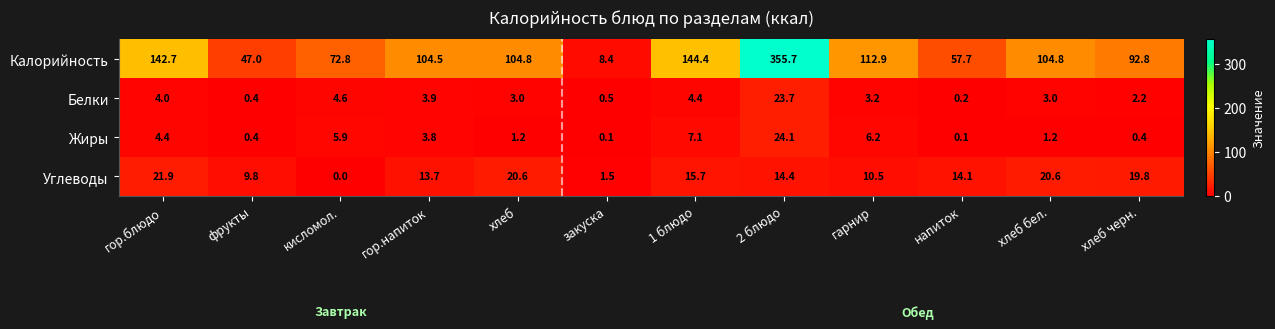

Rank the series at 2 блюдо from lowest to highest value.

Углеводы, Белки, Жиры, Калорийность